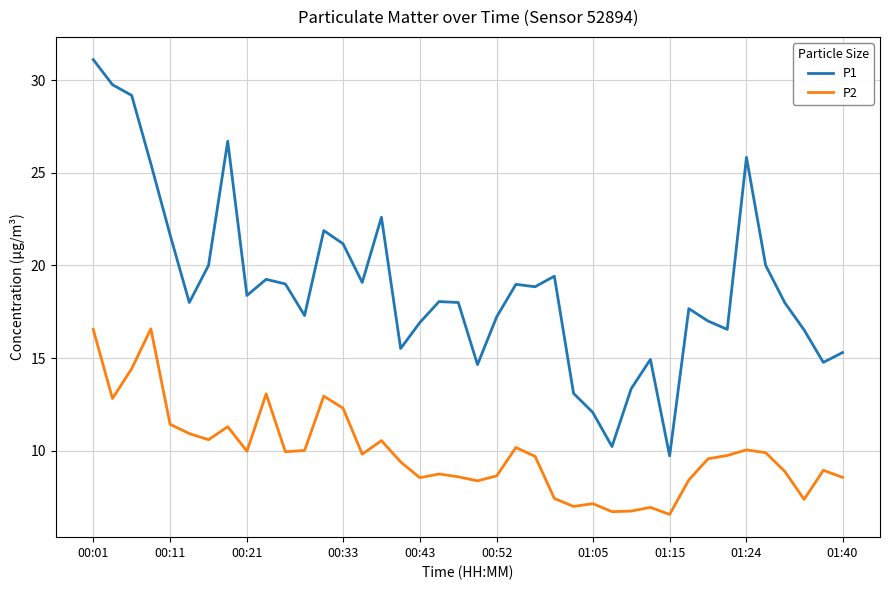

Which series has the widest spread of values?

P1